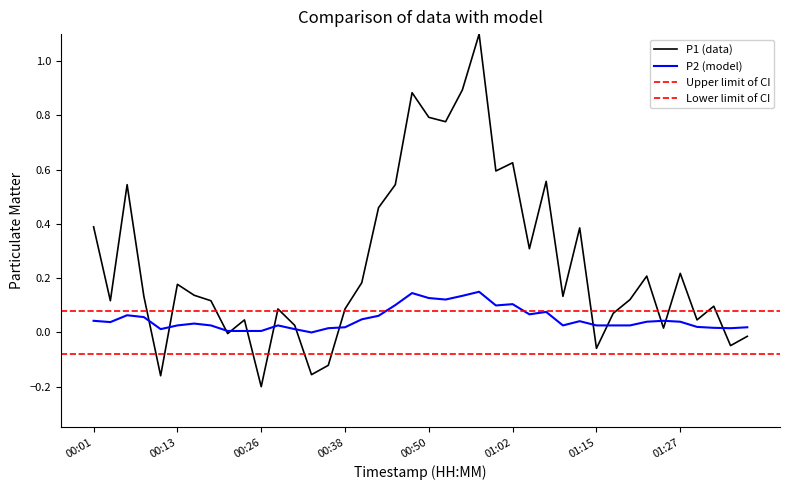

At which label is P1 closest to 0?

00:21